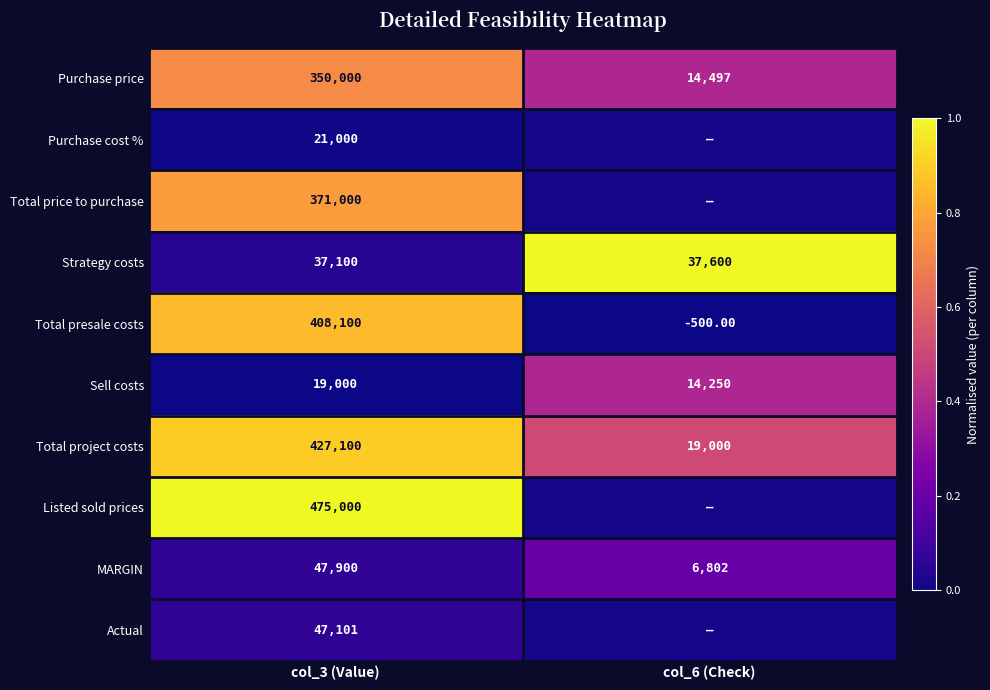

Is the value of Total presale costs at col_3 (Value) greater than the value of Listed sold prices at col_3 (Value)?

No